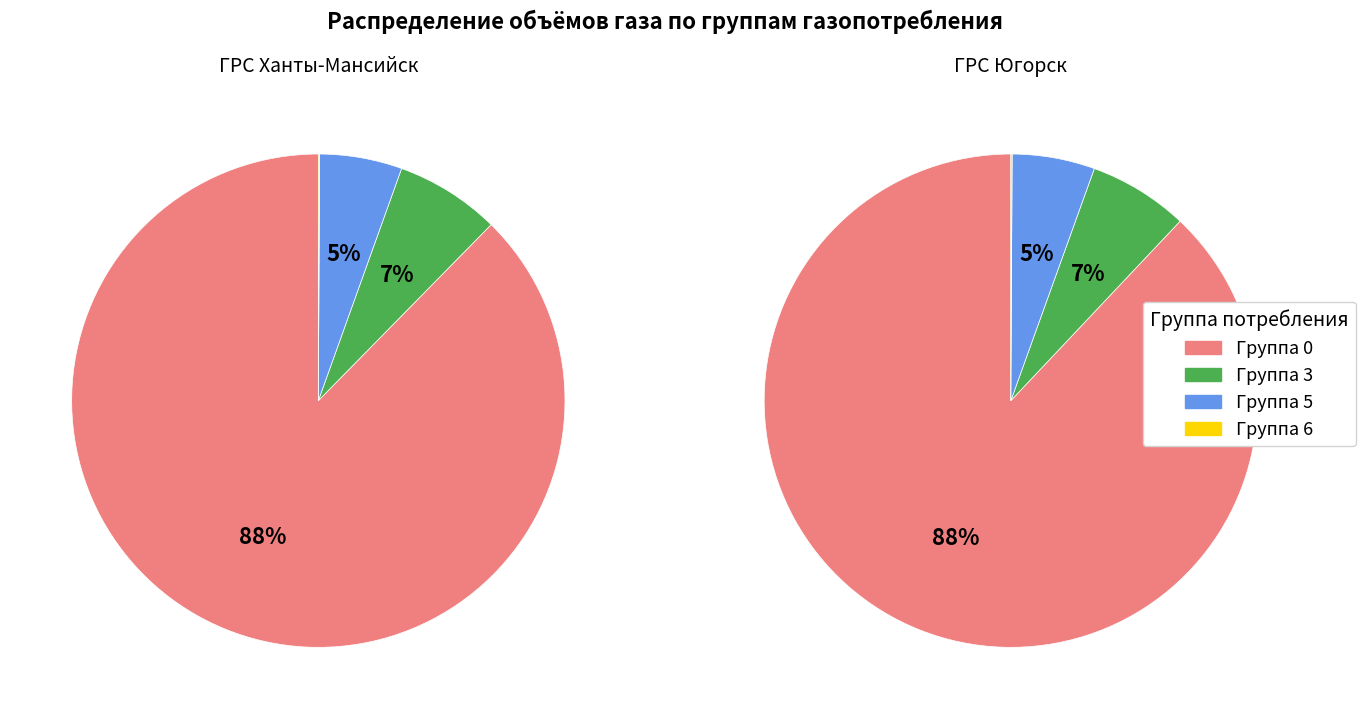

Does 0 represent more than half of the total?

Yes